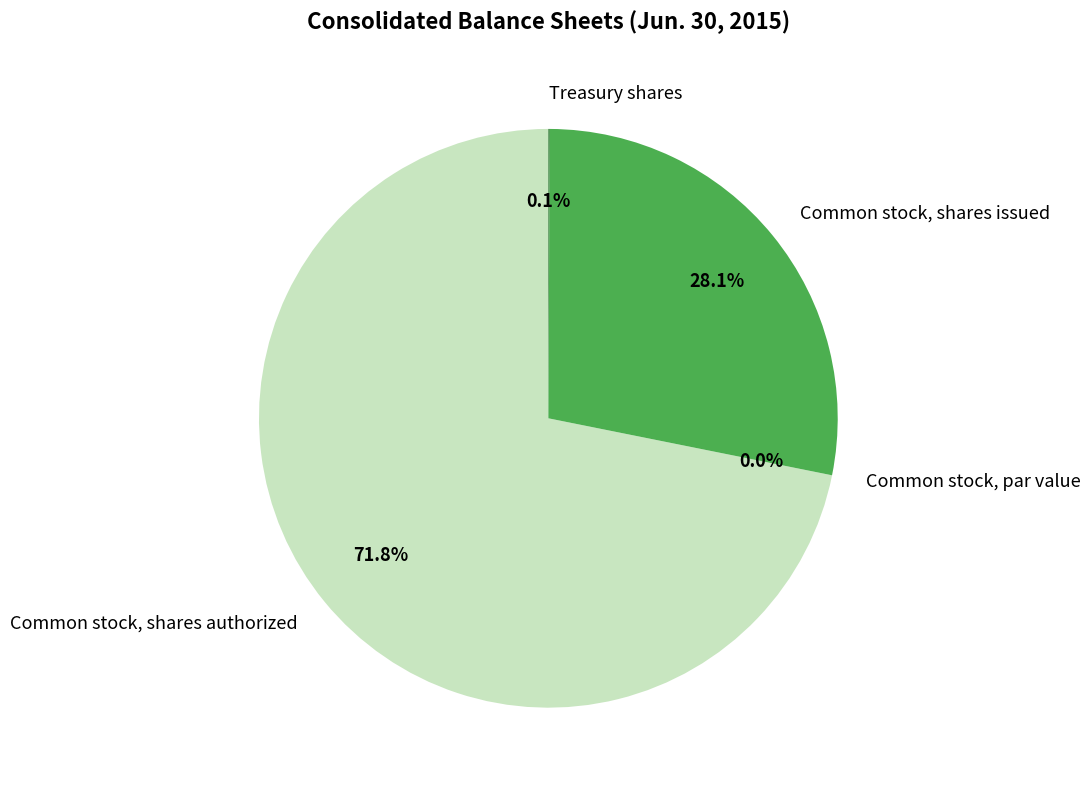

Which has a higher value, Treasury shares or Common stock, shares authorized?

Common stock, shares authorized